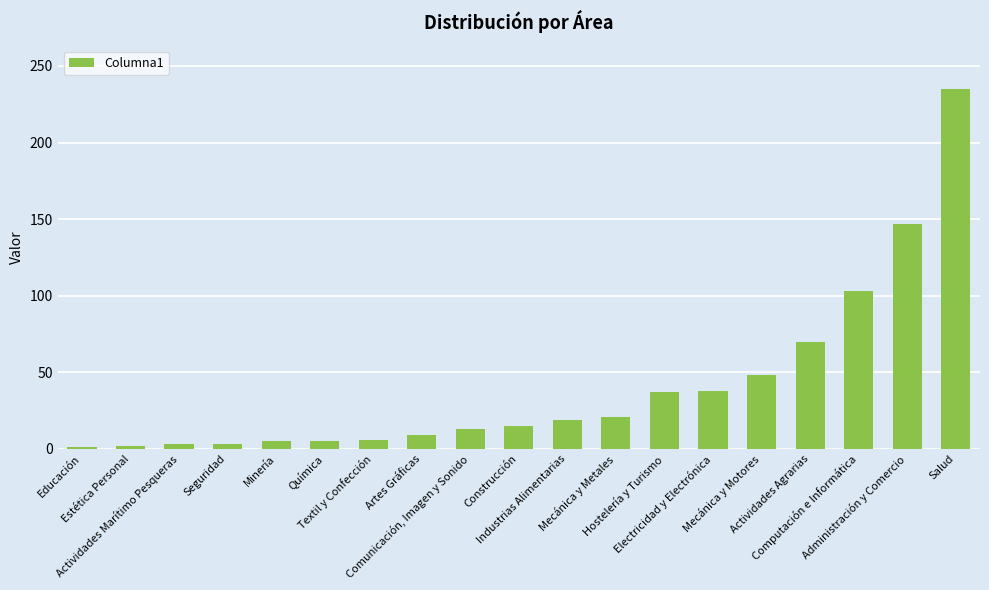

How many values are below 15?

9